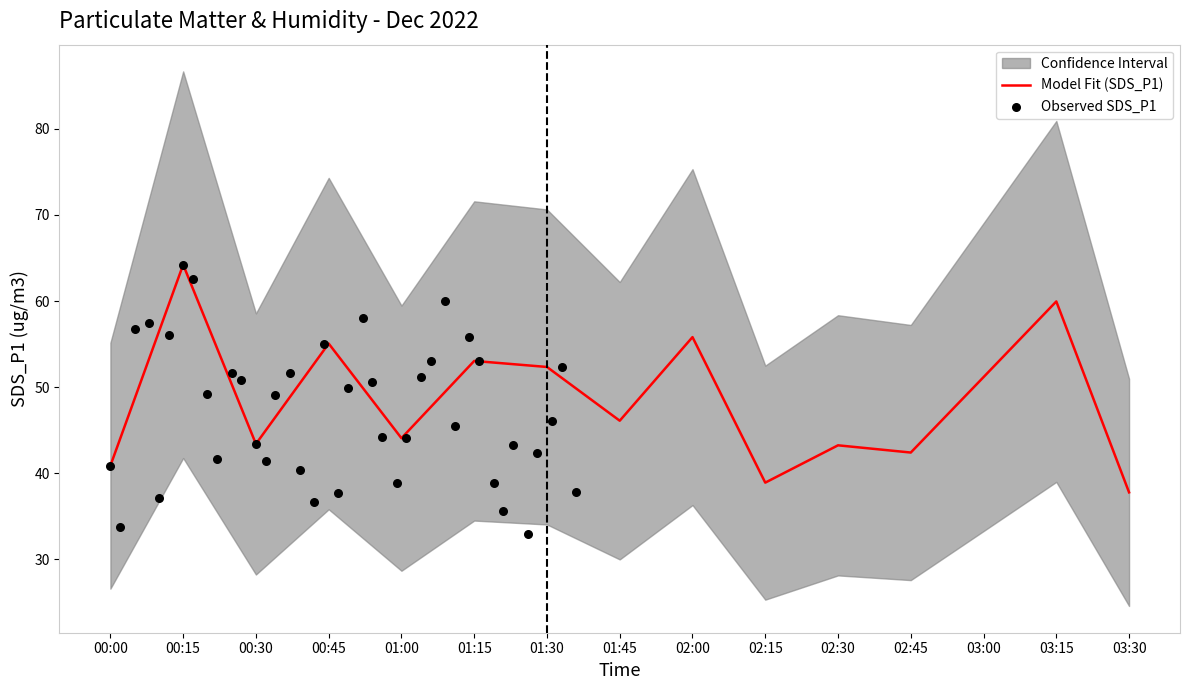

The value of Model Fit (SDS_P1) at 02:45 is 42.4. True or false?

True